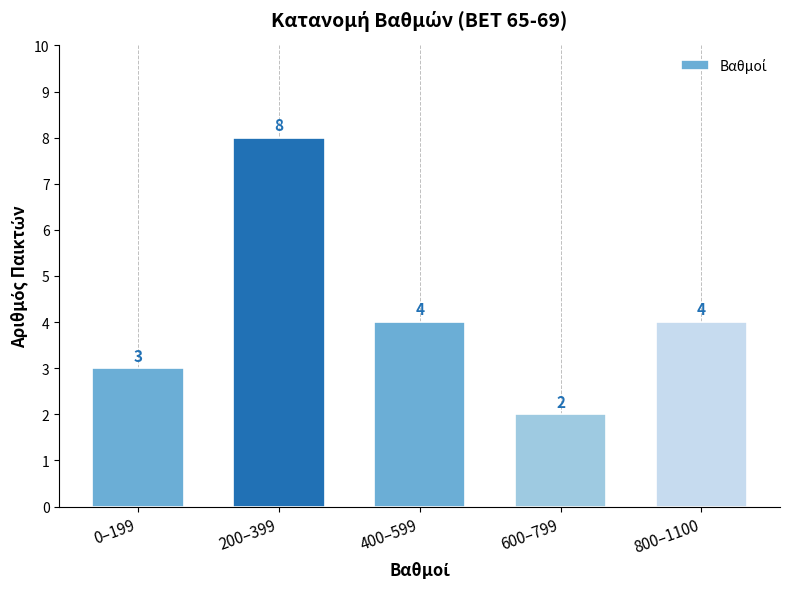

Reading left to right, list all the values displayed in this chart.

3	8	4	2	4